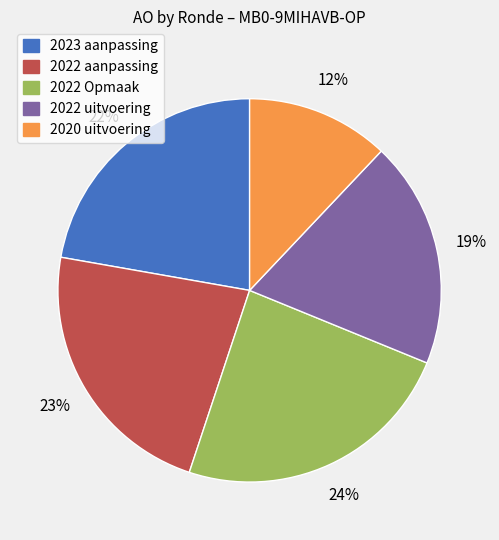

Count the number of slices in the pie.

5